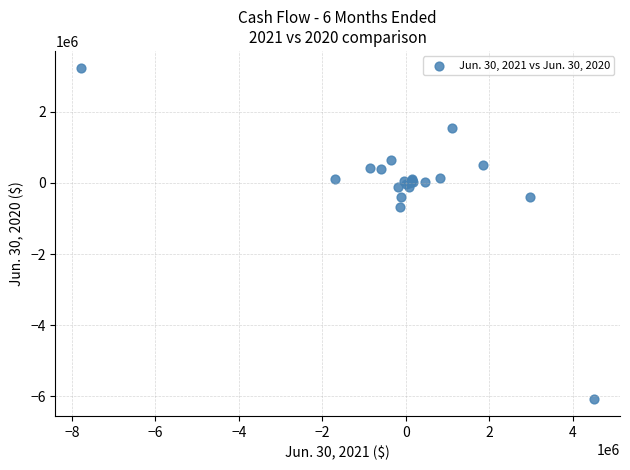

What Y value in the scatter plot is closest to -1422892?

-668672